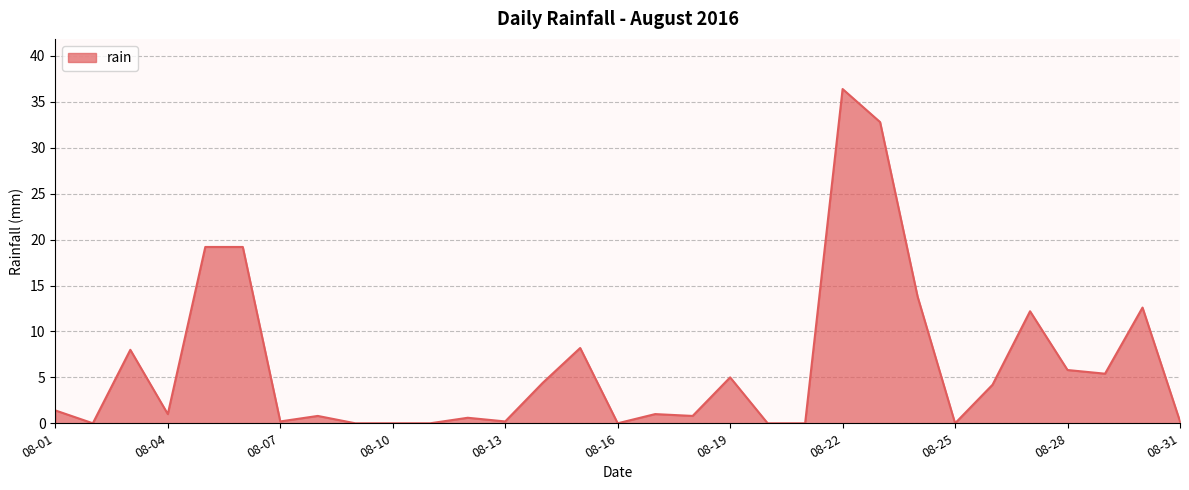

How many lines are shown in the chart?

1